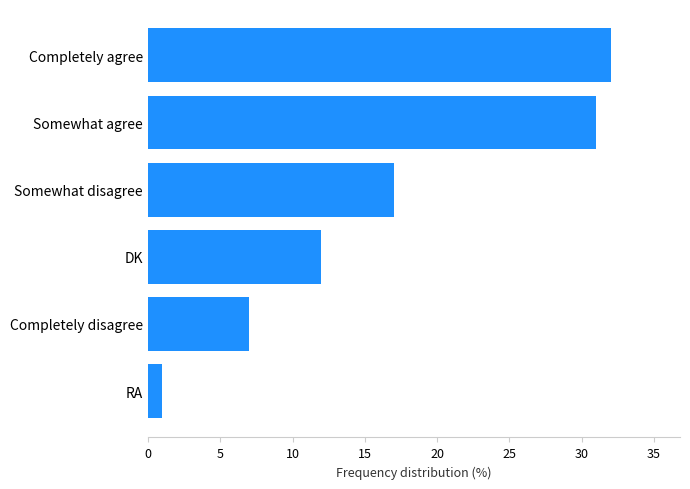

Approximately how many times larger is the value at DK compared to Completely disagree?

1.7